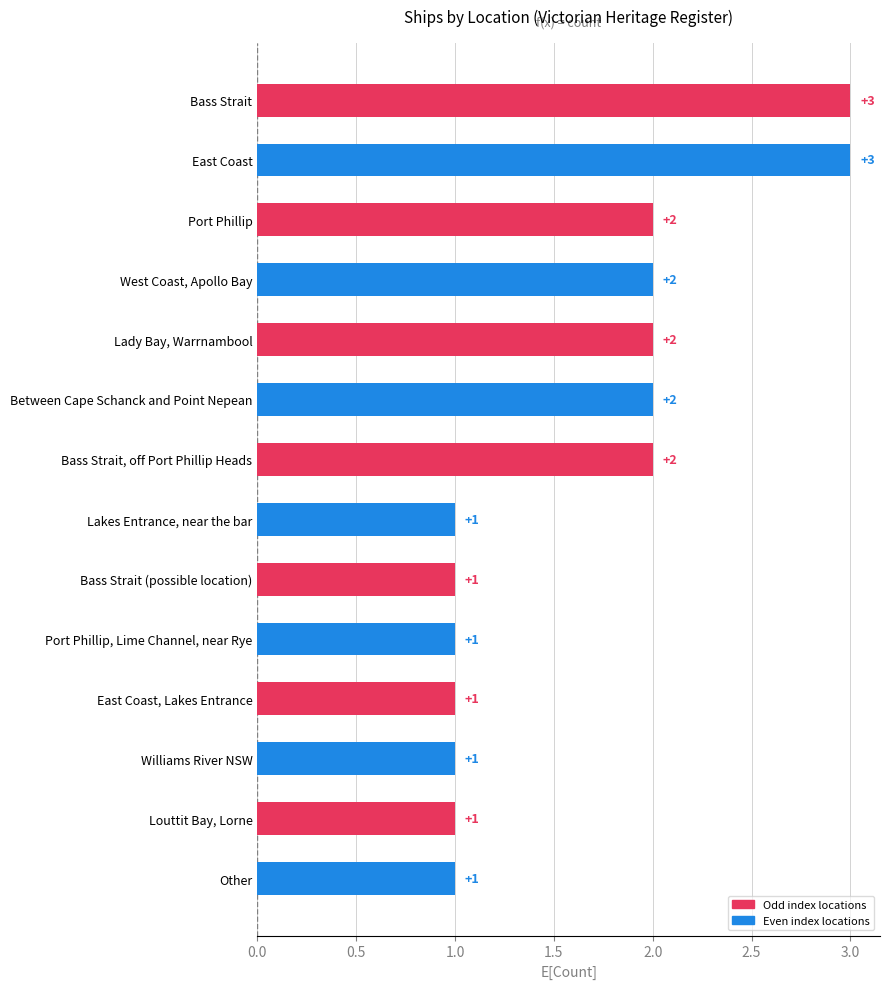

What is the change in value from Lady Bay, Warrnambool to Bass Strait (possible location)?

-1